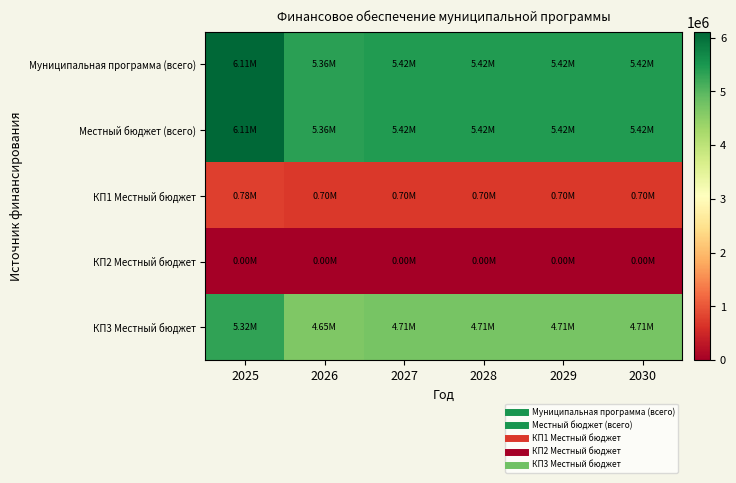

At which category is the sum across all series the highest?

2025